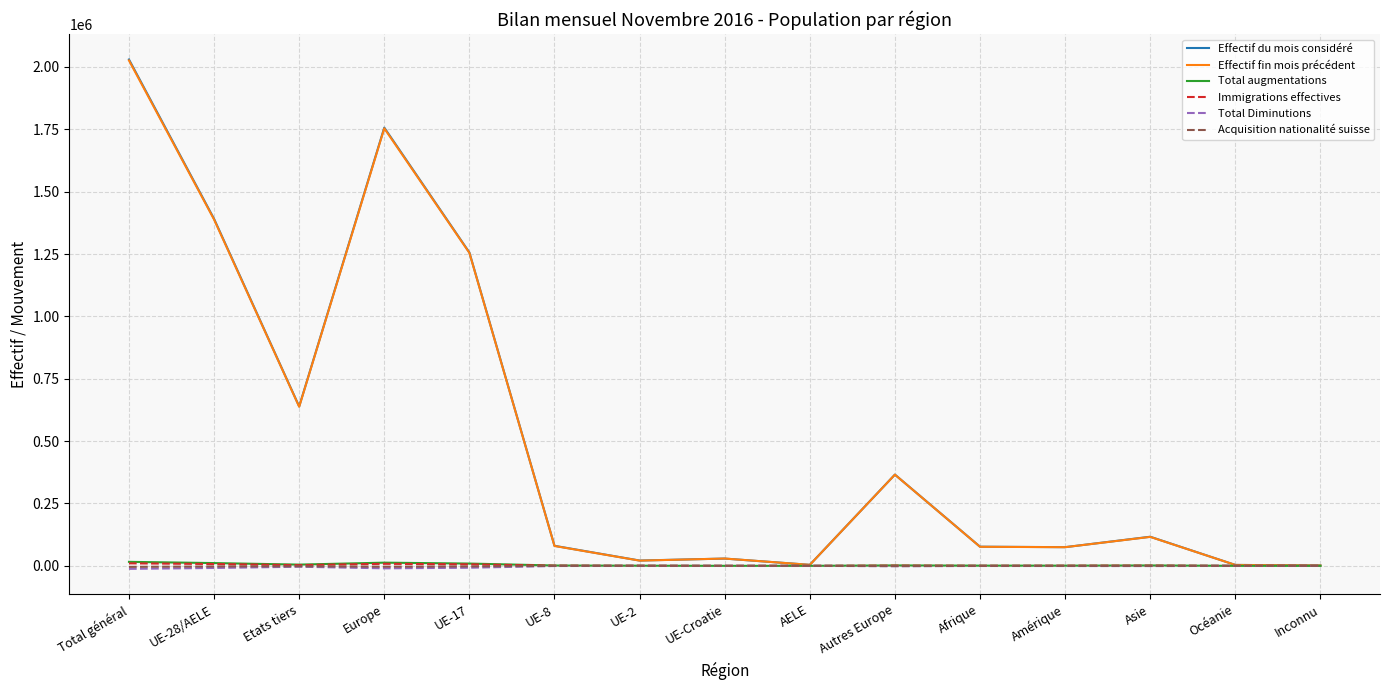

How many distinct data groups are displayed?

6